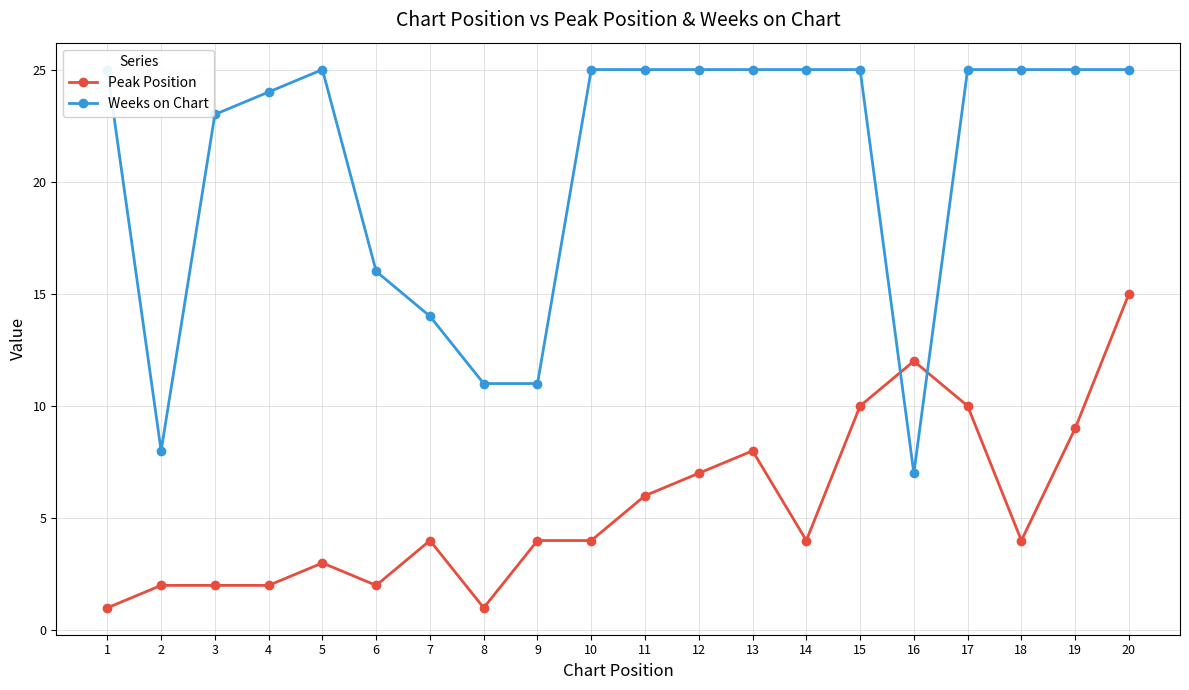

What is the spread (max minus min) of values at 7?

10